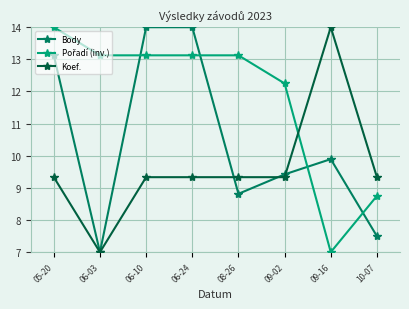

In Body, how many points are lower than both neighbors (excluding endpoints)?

2